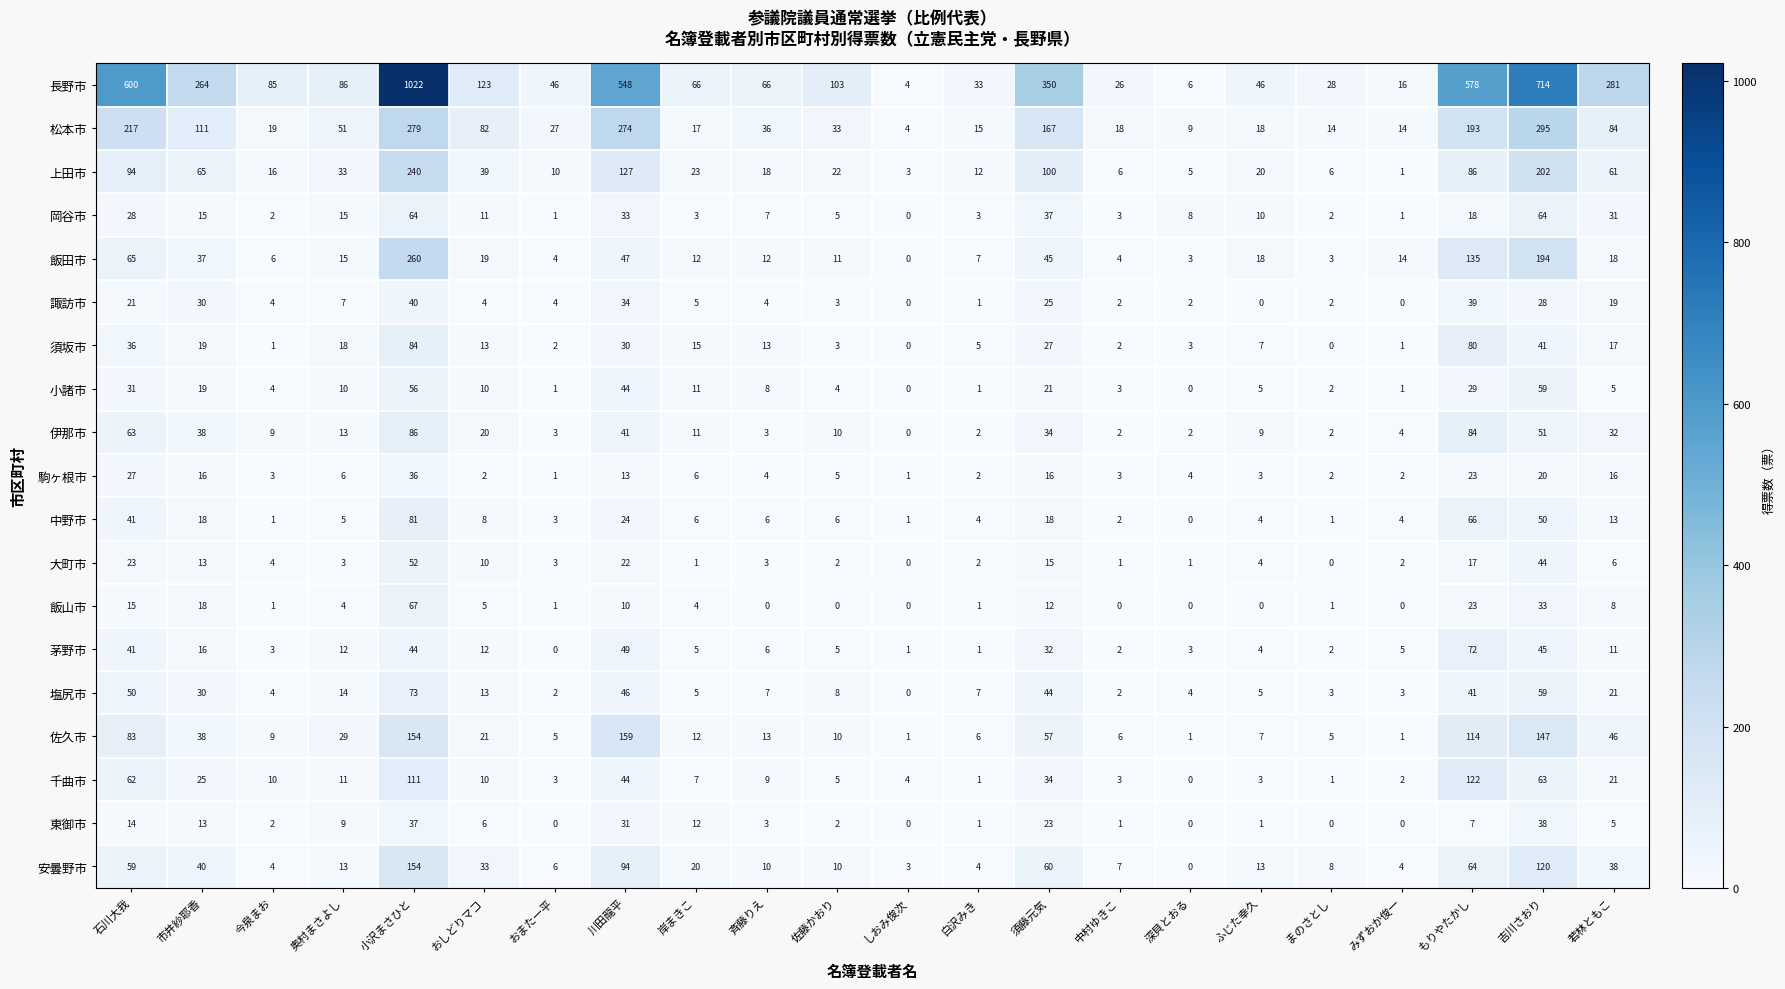

At which category does the chart reach its peak across all series?

小沢まさひと